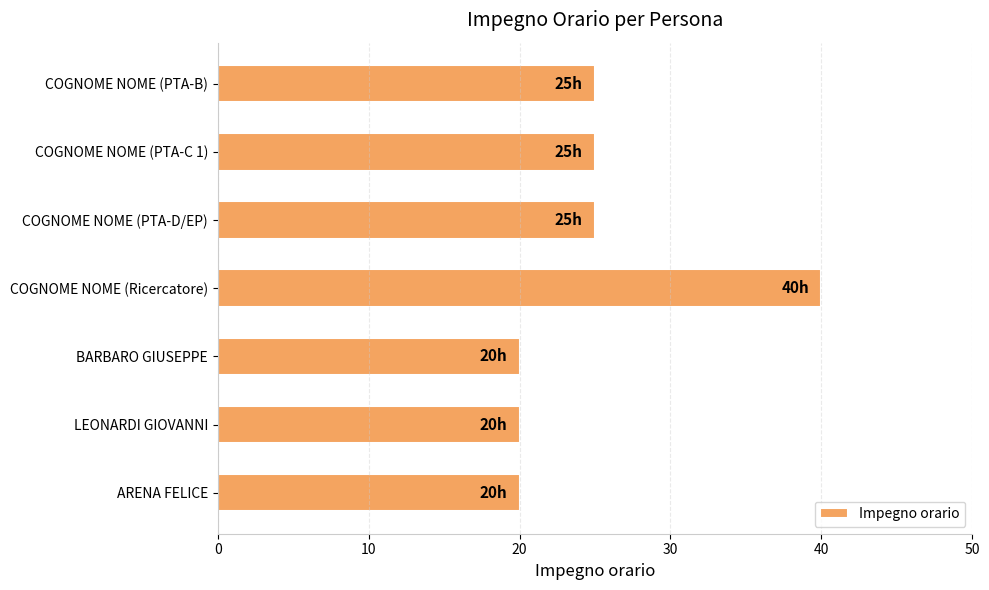

Does the chart contain any negative values?

No